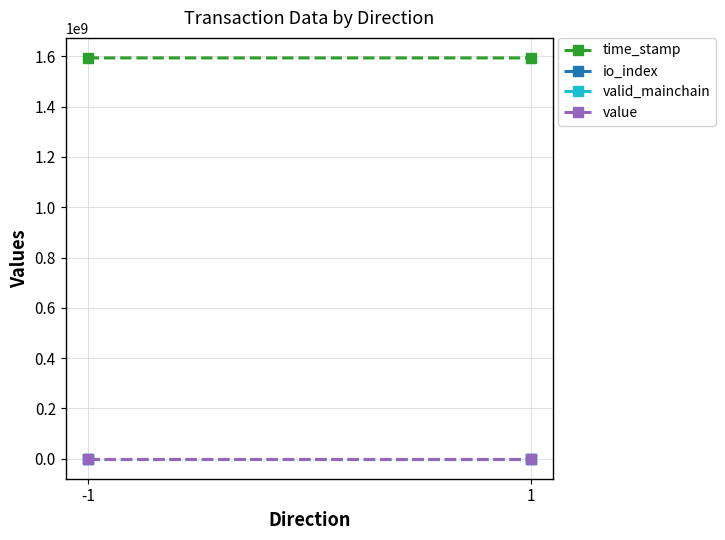

Reading left to right, list all the values displayed in this chart.

time_stamp: -1=1593624665.0	1=1593619902.0
io_index: -1=3.0	1=1.0
valid_mainchain: -1=1.0	1=1.0
value: -1=10.7	1=10.7